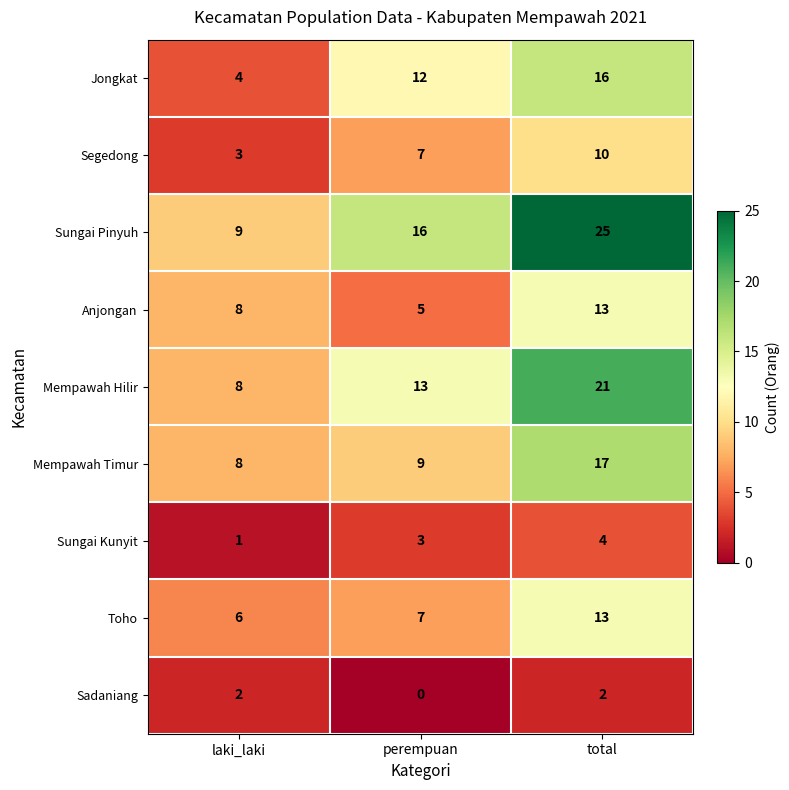

Rank the categories by Mempawah Hilir value from highest to lowest.

total, perempuan, laki_laki